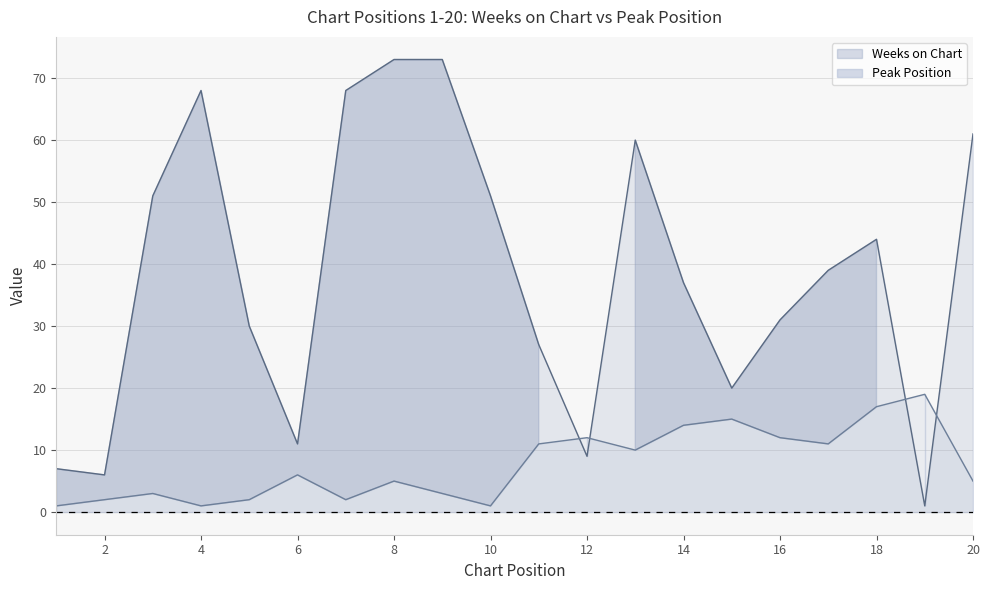

The value of Weeks on Chart at 11 is 14. True or false?

False